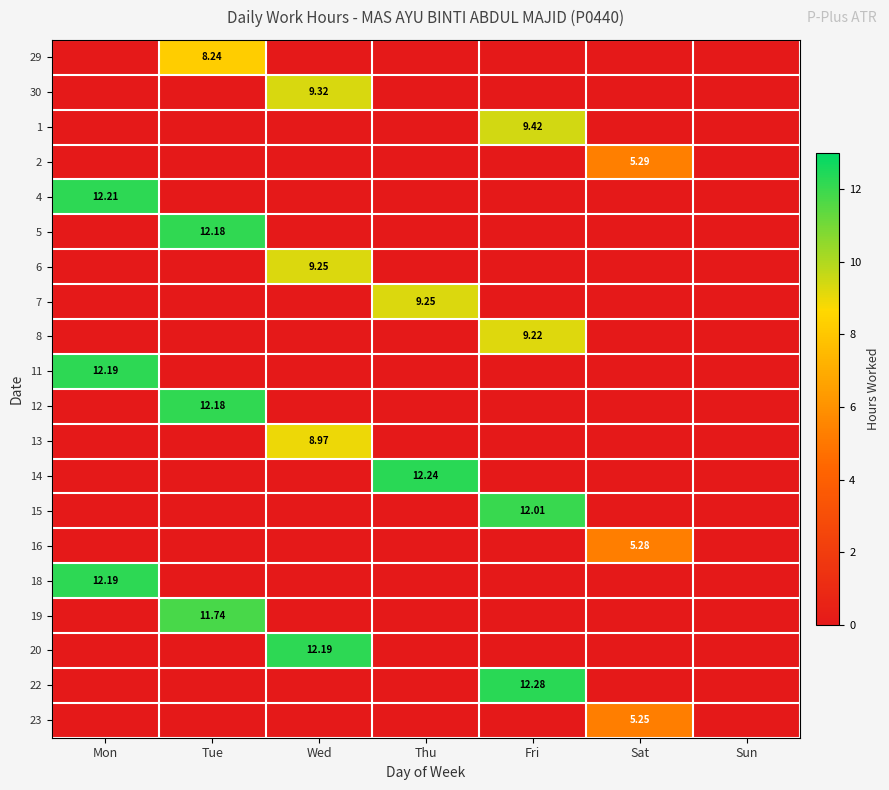

What is the average value of the 5 series?

1.7